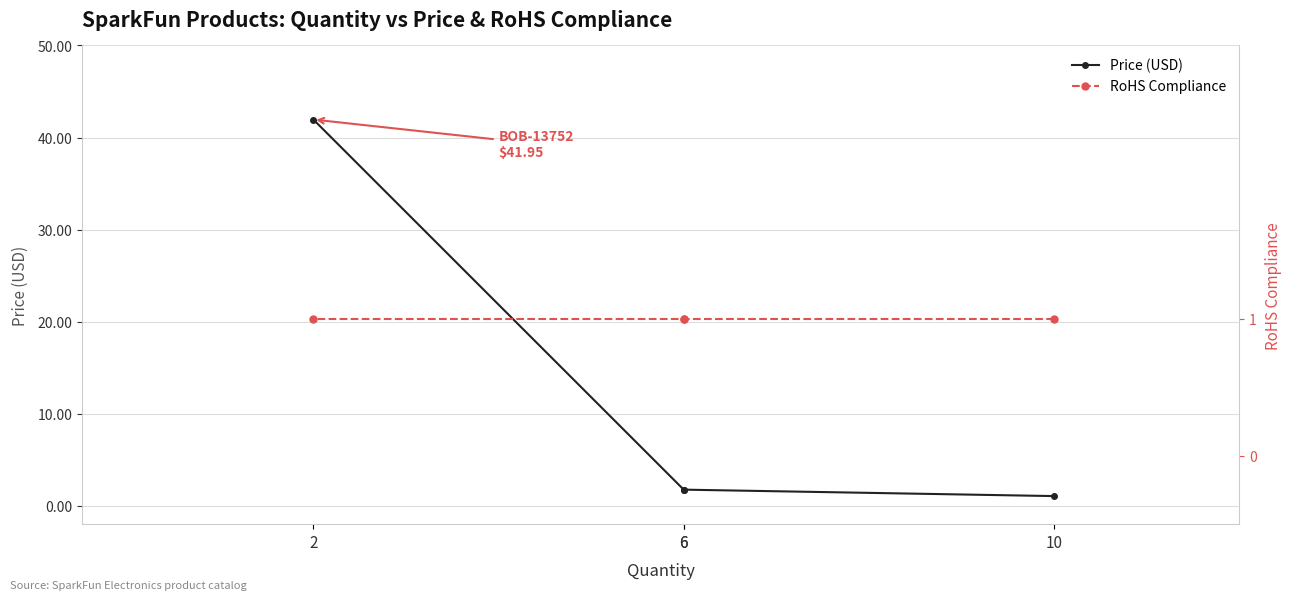

Is the value of RoHS Compliance at 2 greater than the value of Price (USD) at 2?

No